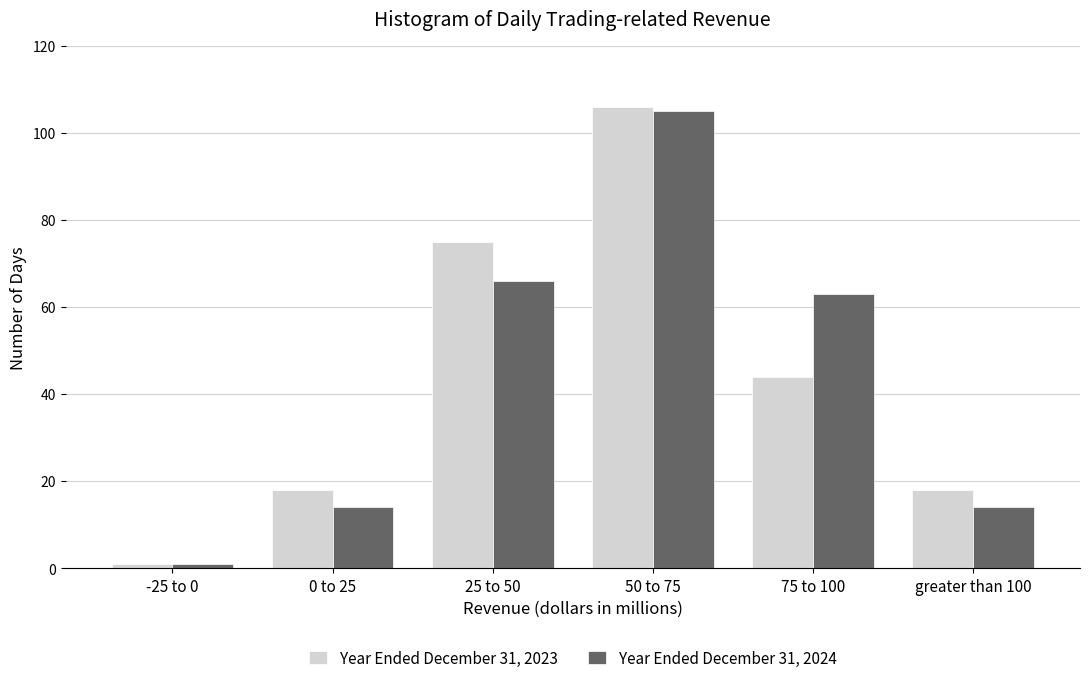

Reading right to left, list all the values displayed in this chart.

Year Ended December 31, 2023: greater than 100=18	75 to 100=44	50 to 75=106	25 to 50=75	0 to 25=18	-25 to 0=1
Year Ended December 31, 2024: greater than 100=14	75 to 100=63	50 to 75=105	25 to 50=66	0 to 25=14	-25 to 0=1